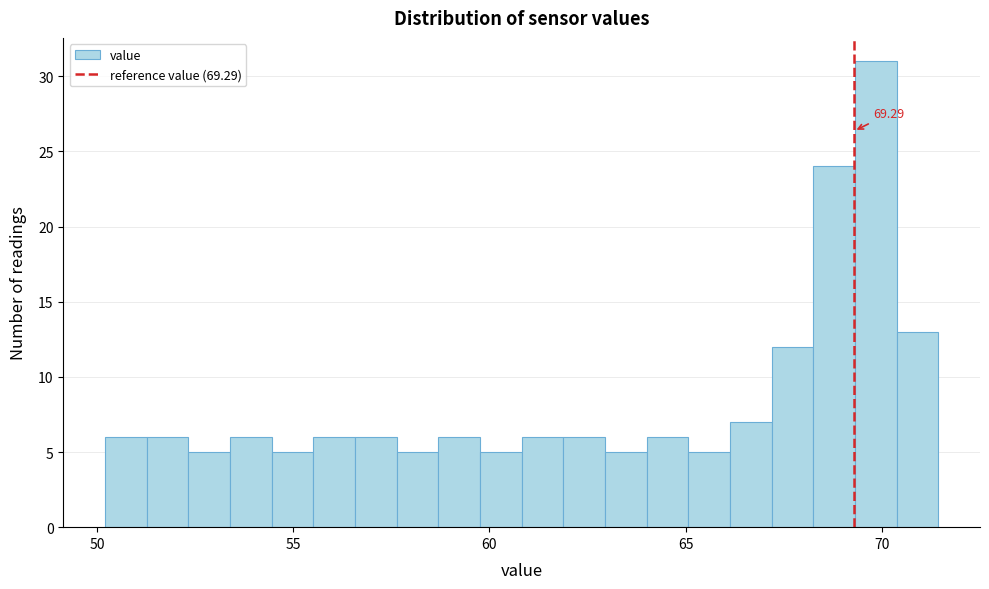

Around what value on the x-axis is the tallest bar? Give the approximate position of its centre, as read against the axis.

70.0